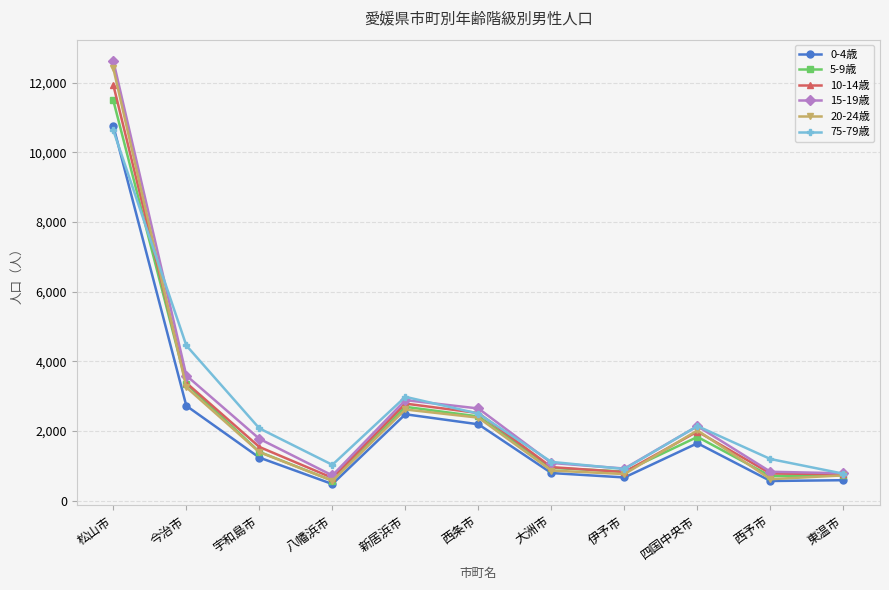

True or false: 75-79歳 has a value of 1051 at 四国中央市.

False